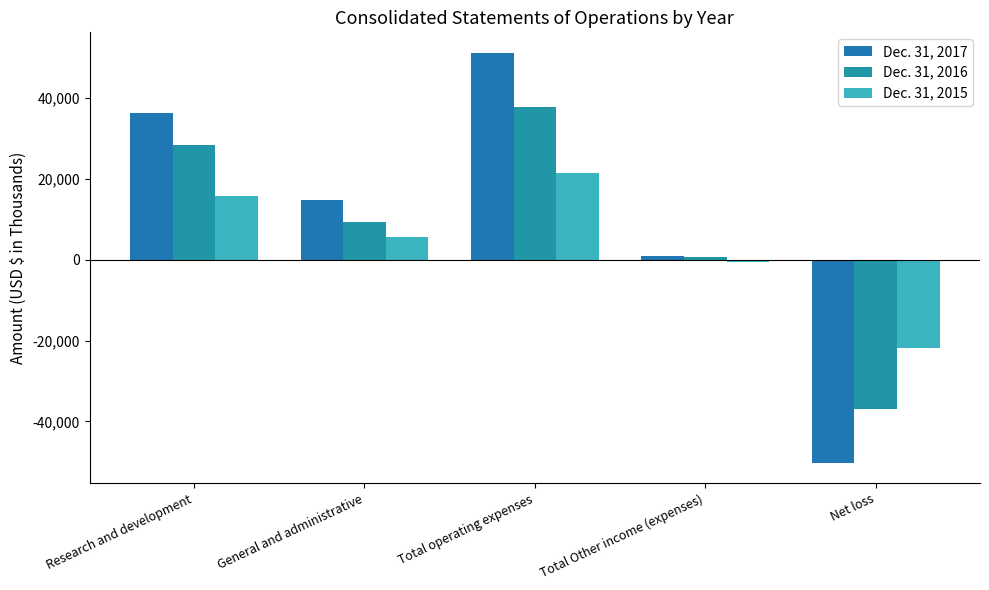

Count the number of data series in this chart.

3